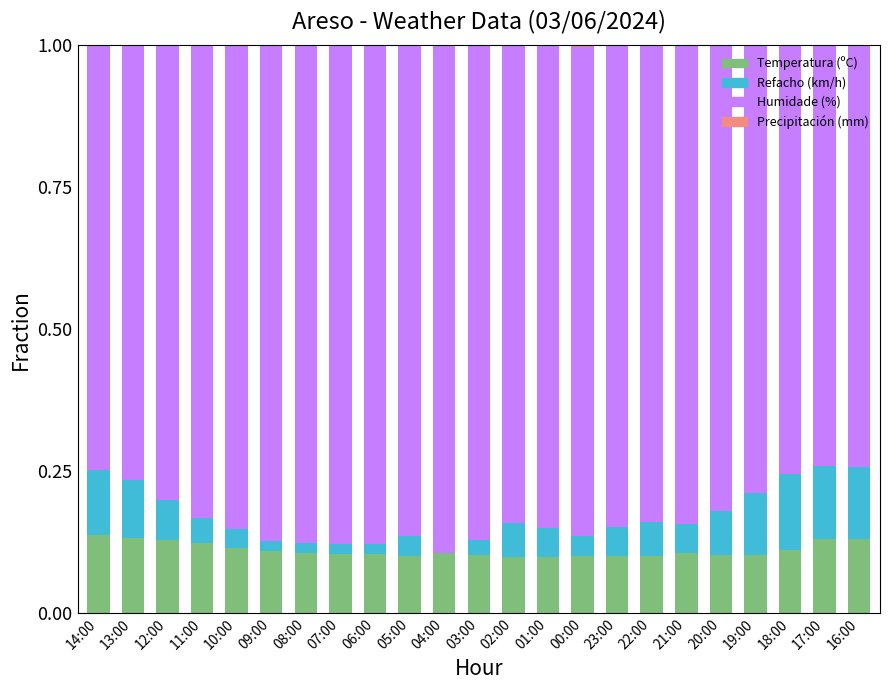

The Temperatura (ºC) series shows 0.2 at 22:00. True or false?

False